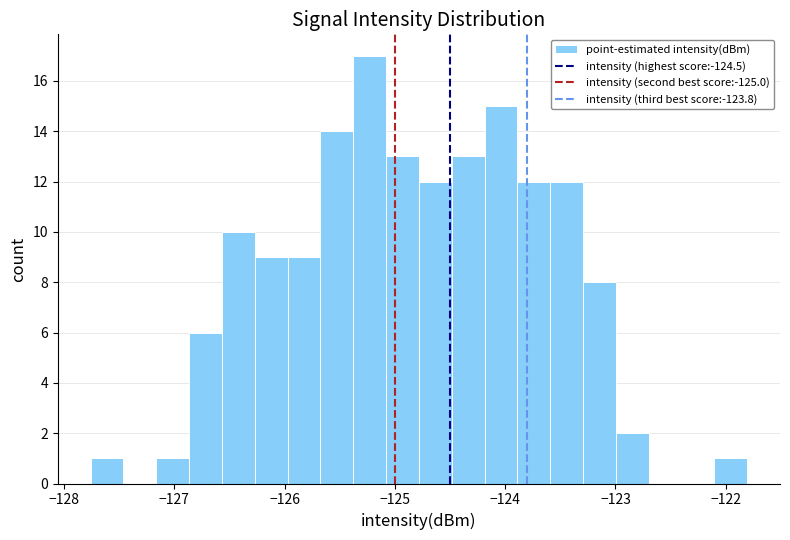

Read against the x-axis, roughly where is the centre of the tallest bar?

-125.2